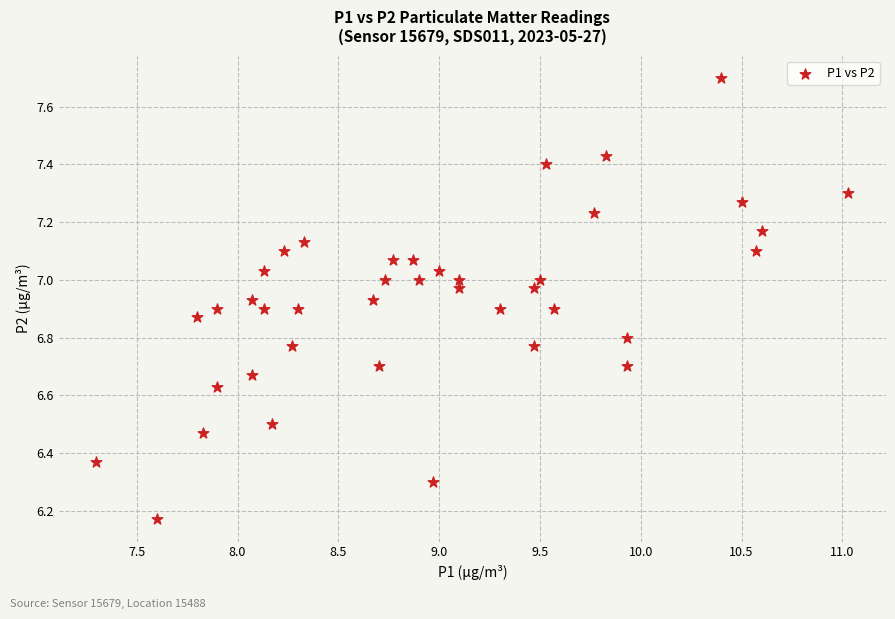

What is the range of X values (max minus min)?

3.7